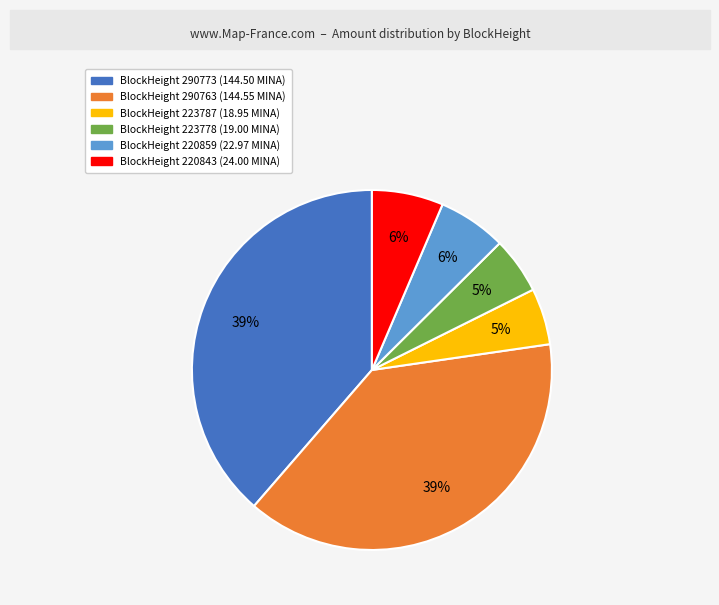

Is there any slice that represents more than half of the pie?

No